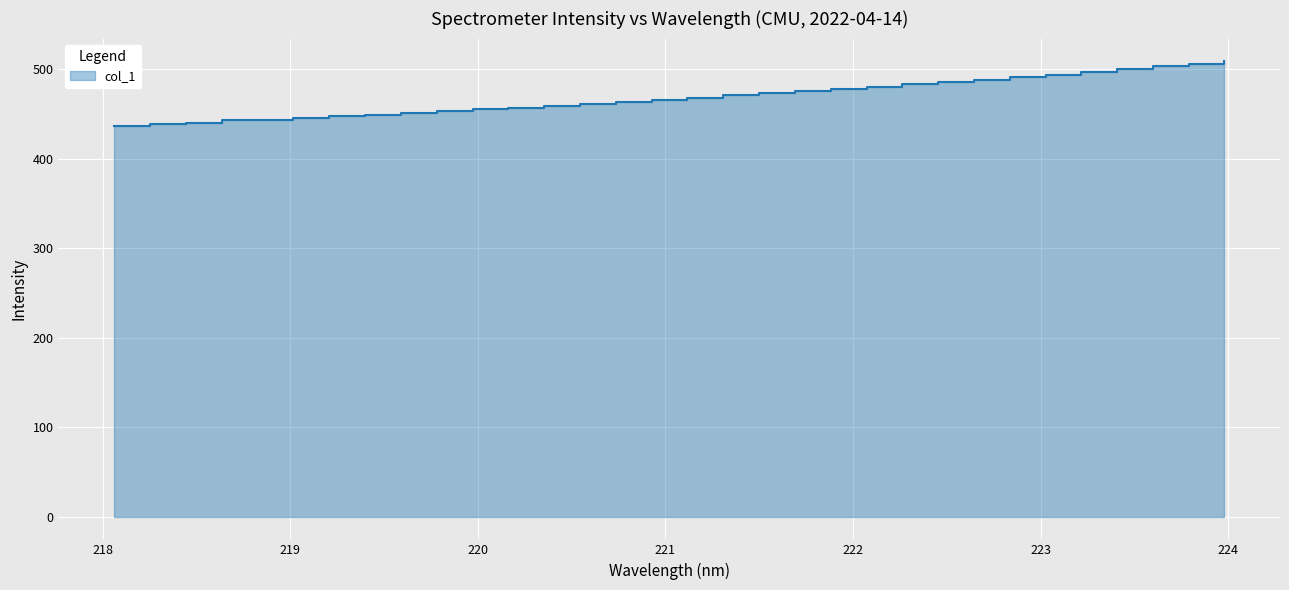

Approximately how many times larger is the value at 222.0721 compared to 219.0156?

1.1